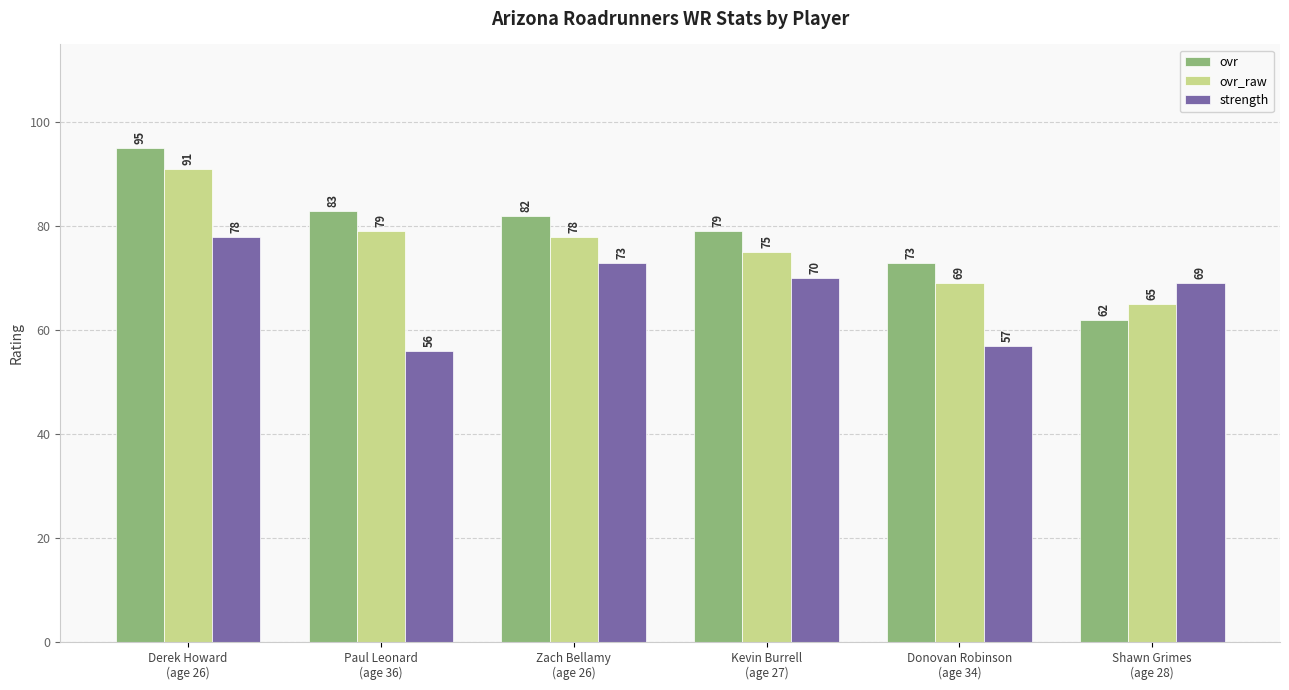

Reading right to left, transcribe all the data shown in this chart.

ovr: 62	73	79	82	83	95
ovr_raw: 65	69	75	78	79	91
strength: 69	57	70	73	56	78